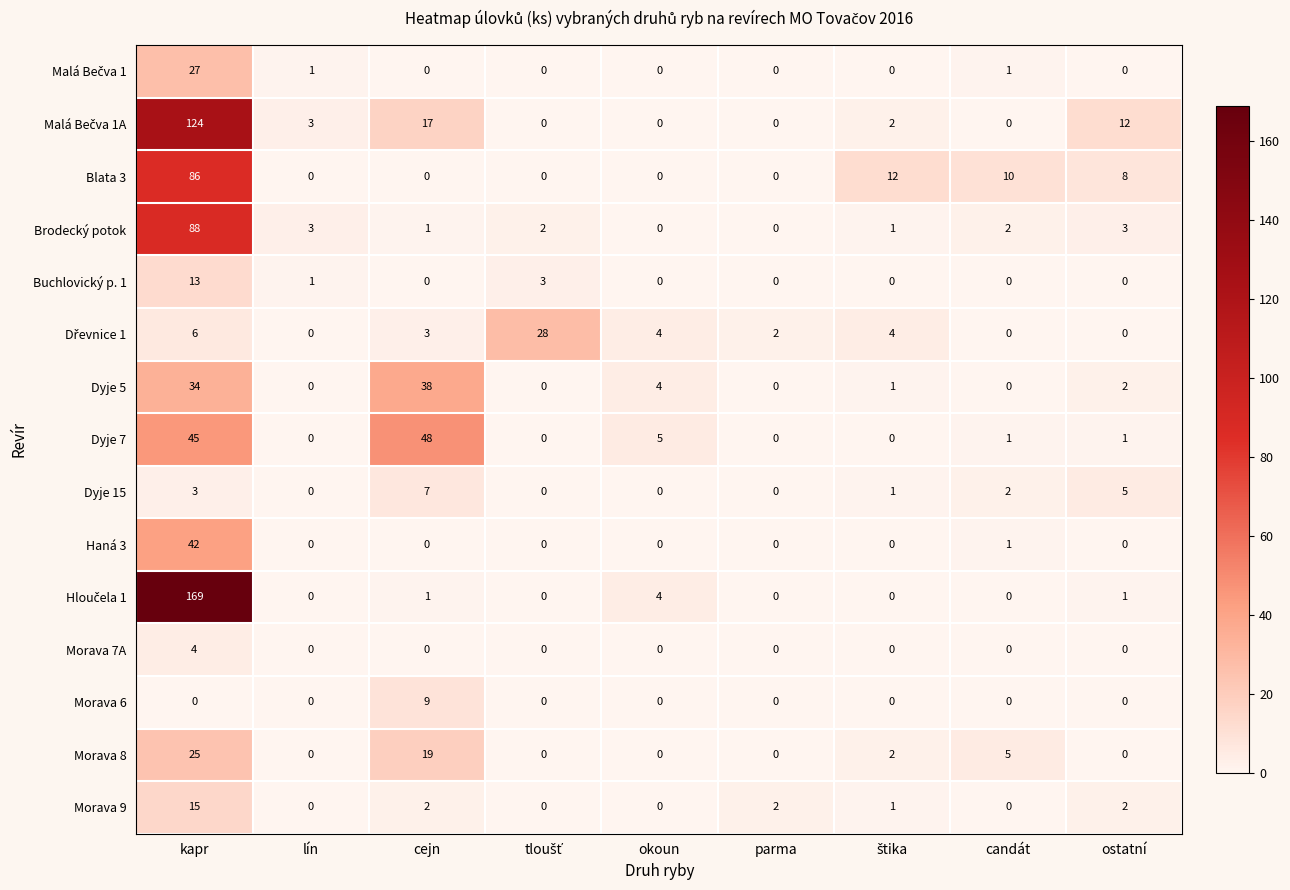

What is the difference between the maximum and minimum values in the Blata 3 series?

86